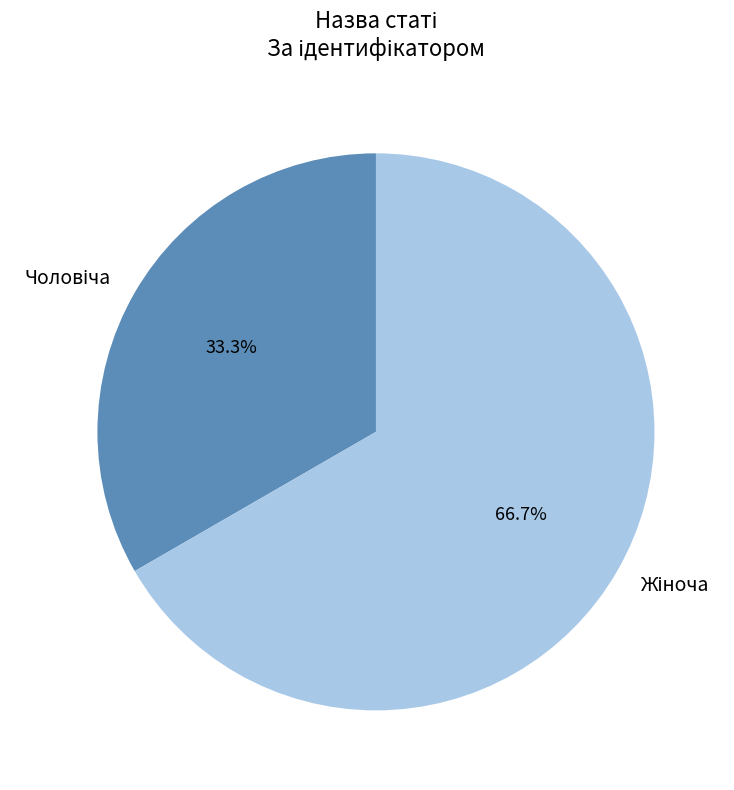

Is there any slice that represents more than half of the pie?

Yes